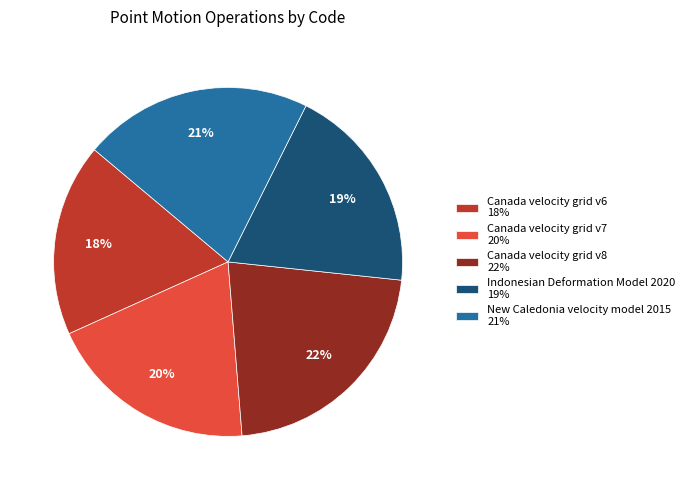

Count the number of slices in the pie.

5